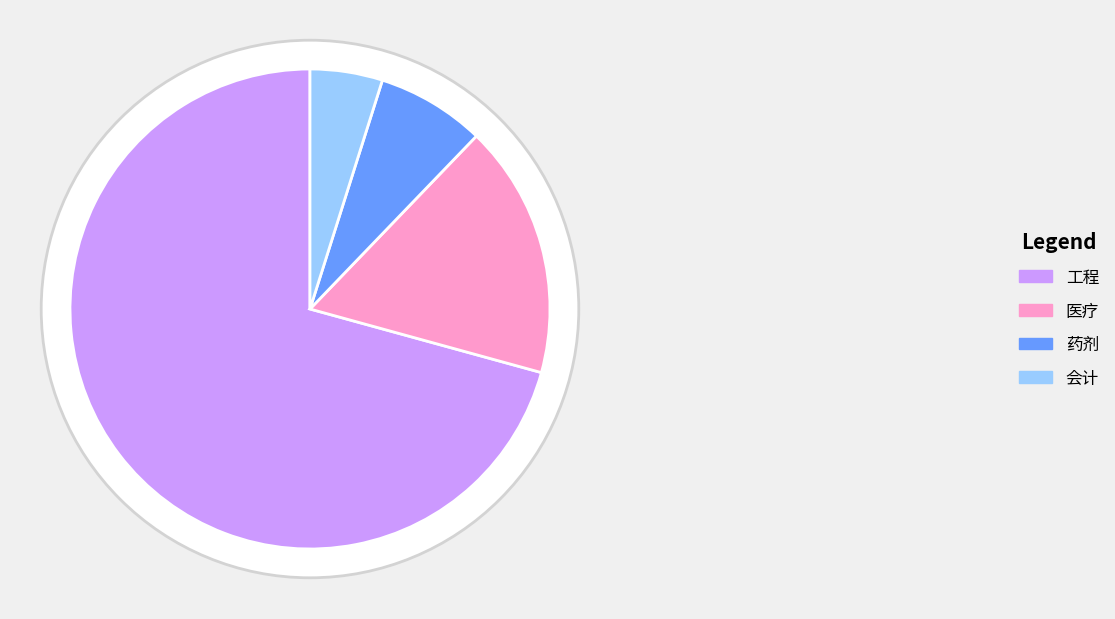

The 工程 slice represents 58% of the pie. True or false?

False